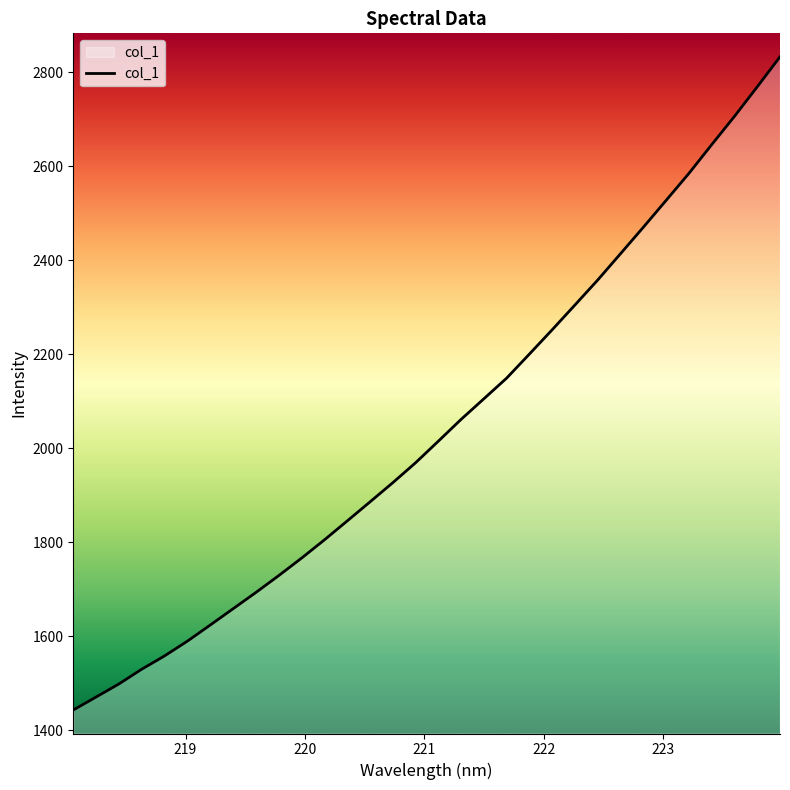

What is the maximum value shown in the chart?

2833.0